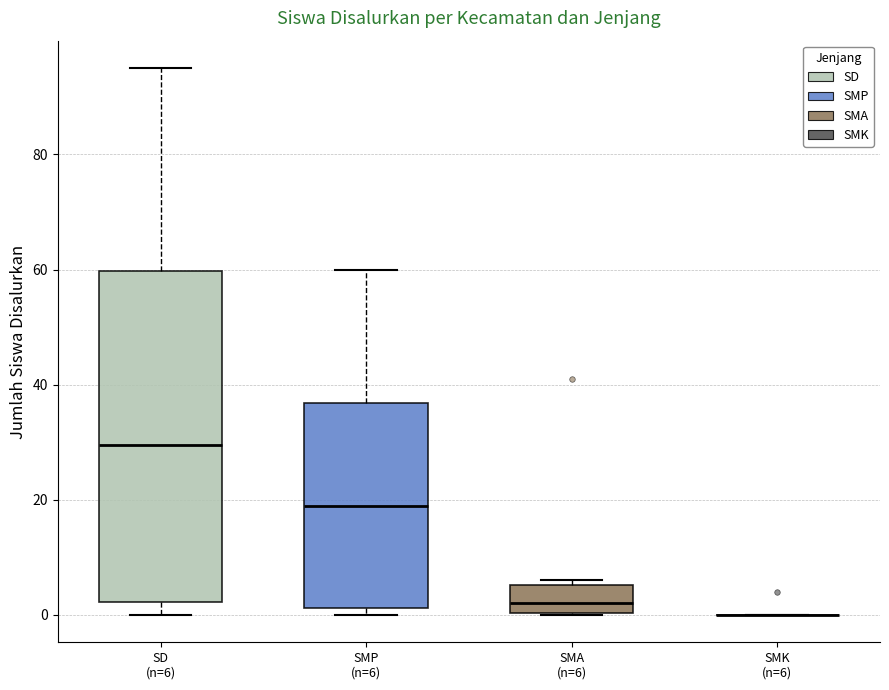

Reading left to right, read every box against the y-axis: the position of its median line, the range the box covers, and the ends of its whiskers. The values are not printed on the chart, so give them approximately, as read against the axis.

SD (n=6): median 30, box 2 to 60, whiskers 0 to 96
SMP (n=6): median 20, box 2 to 36, whiskers 0 to 60
SMA (n=6): median 2, box 0 to 6, whiskers 0 to 6 (just above the box's upper edge)
SMK (n=6): box collapsed to a line at 0, whiskers 0 to 0